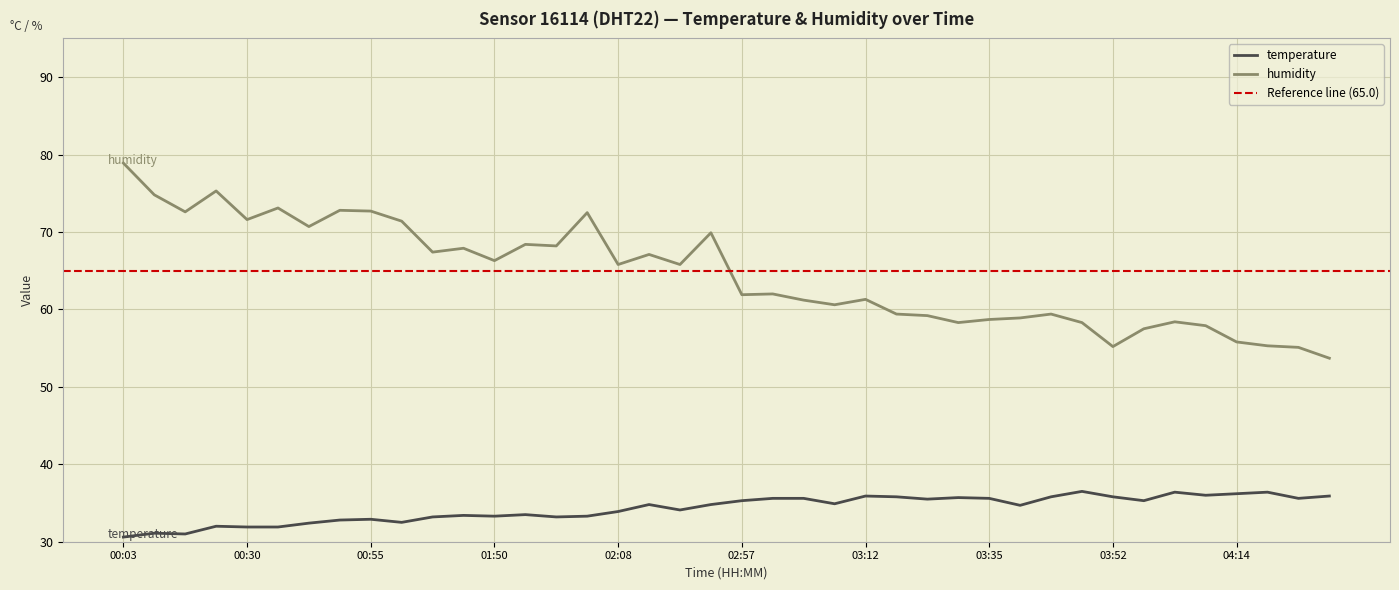

What is the average value of the humidity series?

64.5